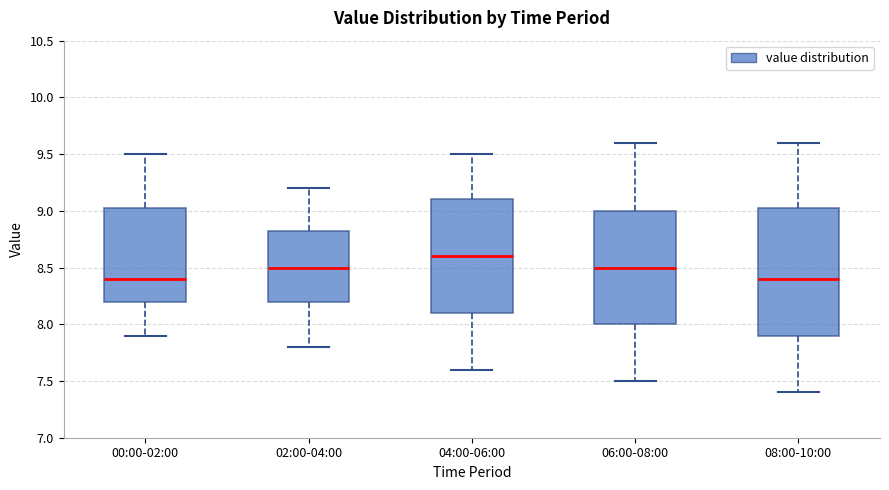

Where does the upper whisker of the box for 00:00-02:00 end on the y-axis? The values are not printed on the chart, so give them approximately, as read against the axis.

9.50